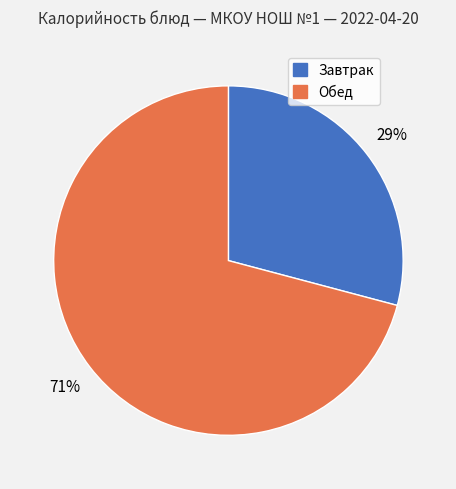

Does any single category account for the majority?

Yes